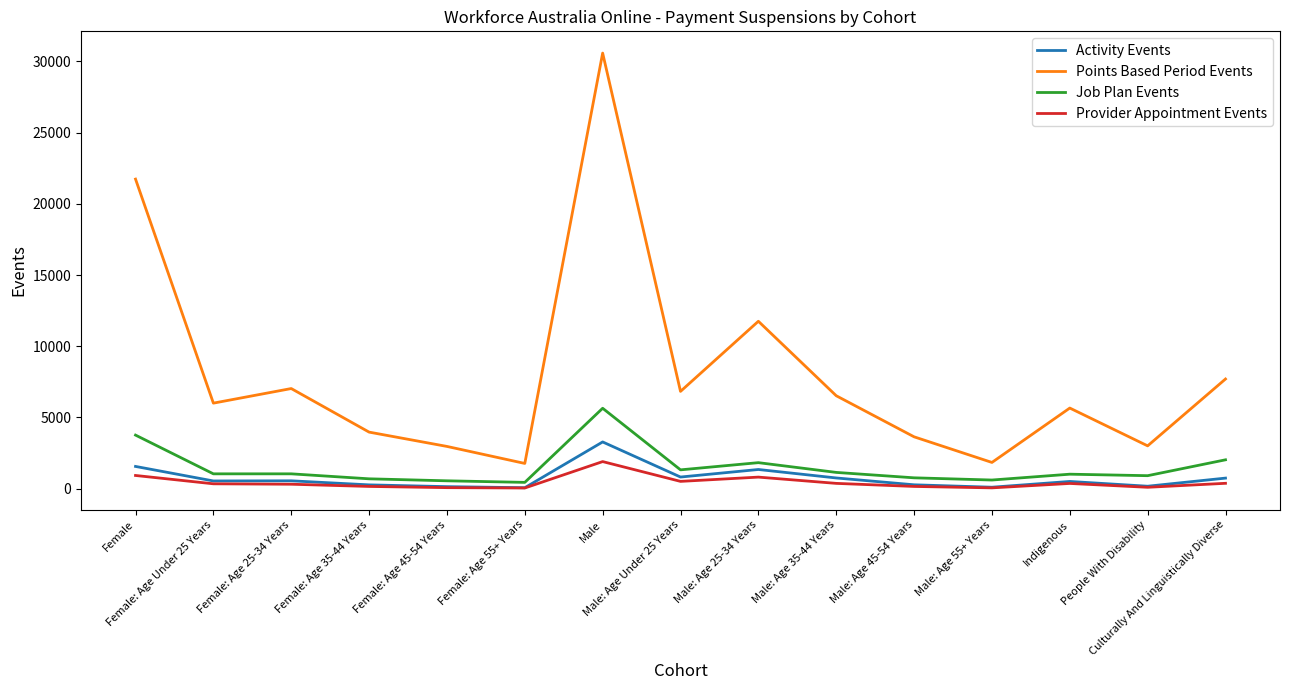

Which series has the largest total across all categories?

Points Based Period Events